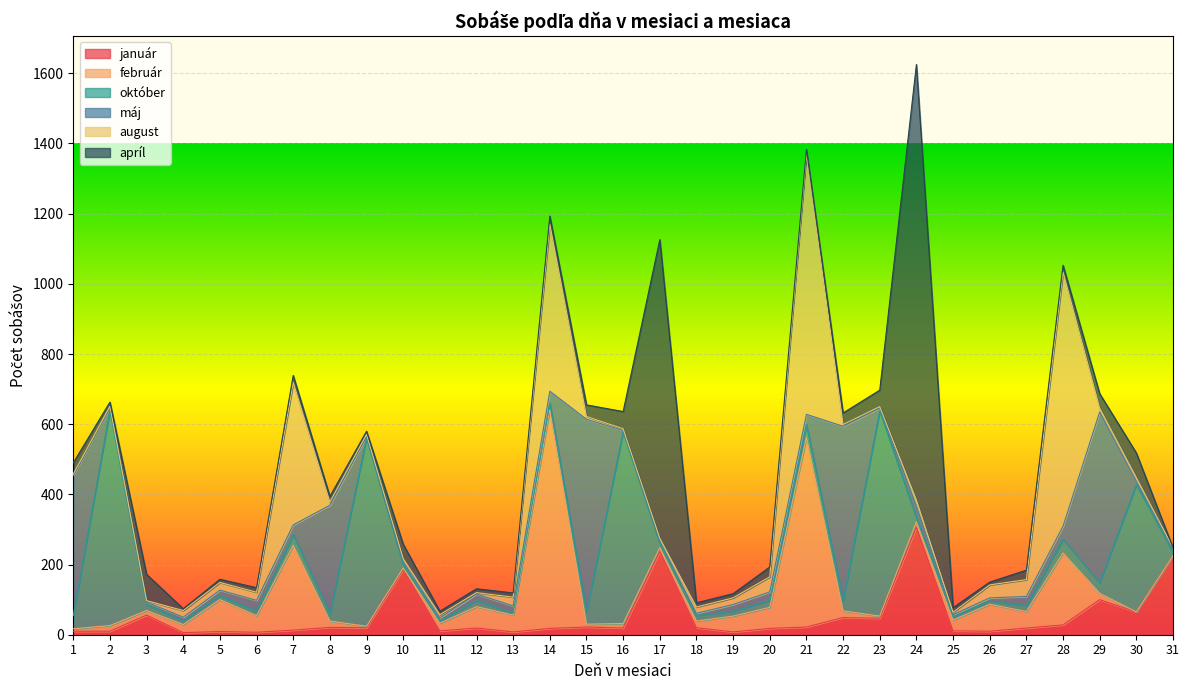

How many data points in máj are above 19?

14